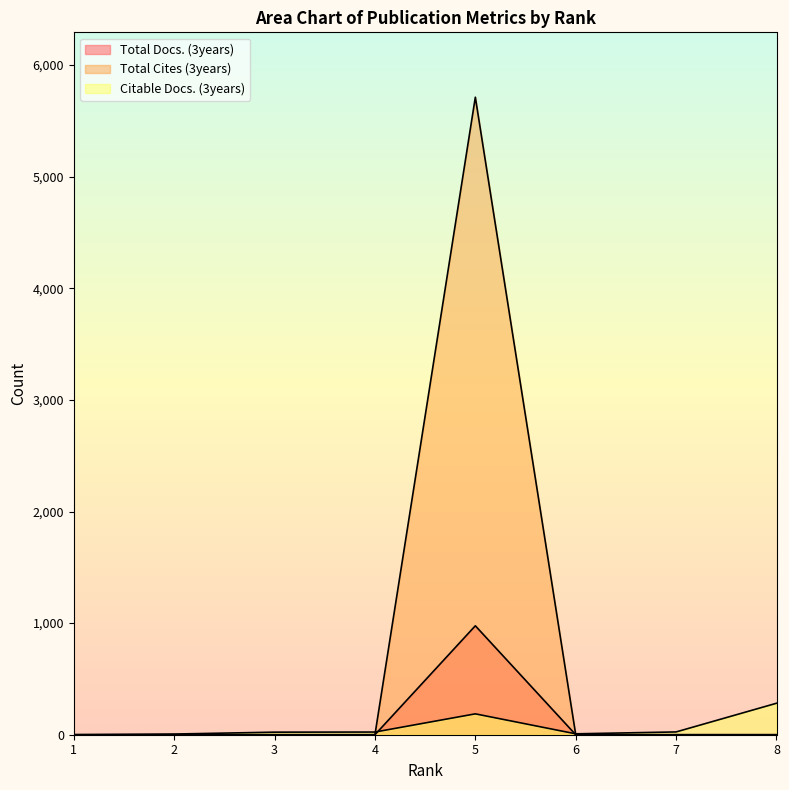

What is the difference between the maximum and second lowest values in the Total Docs. (3years) series?

976